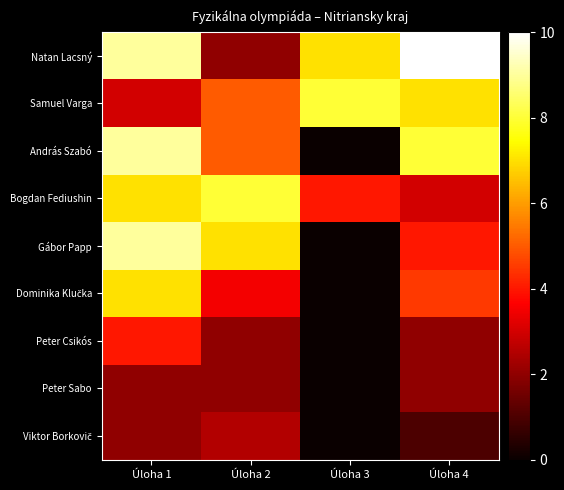

What is the total value across all series at Úloha 1?

52.0